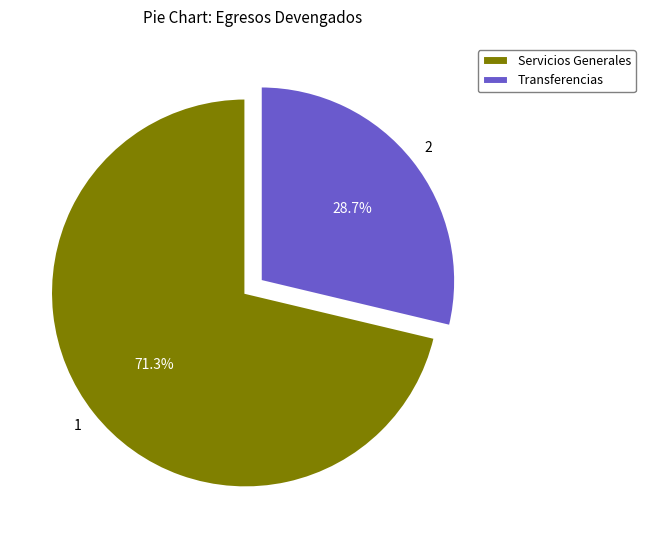

Which slice is the largest?

Servicios Generales